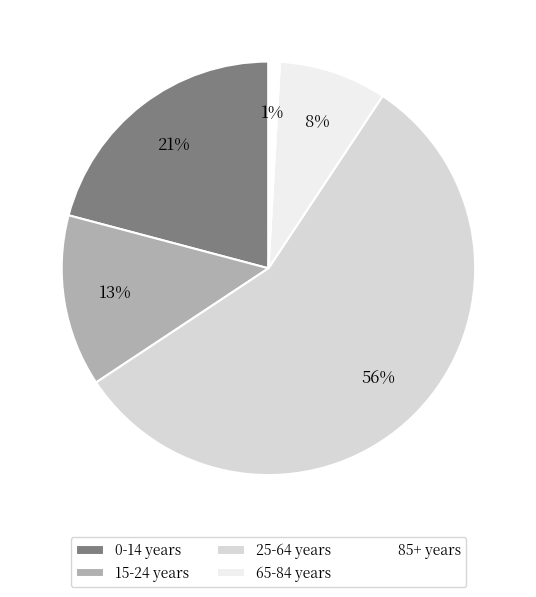

How many segments does this pie chart have?

5